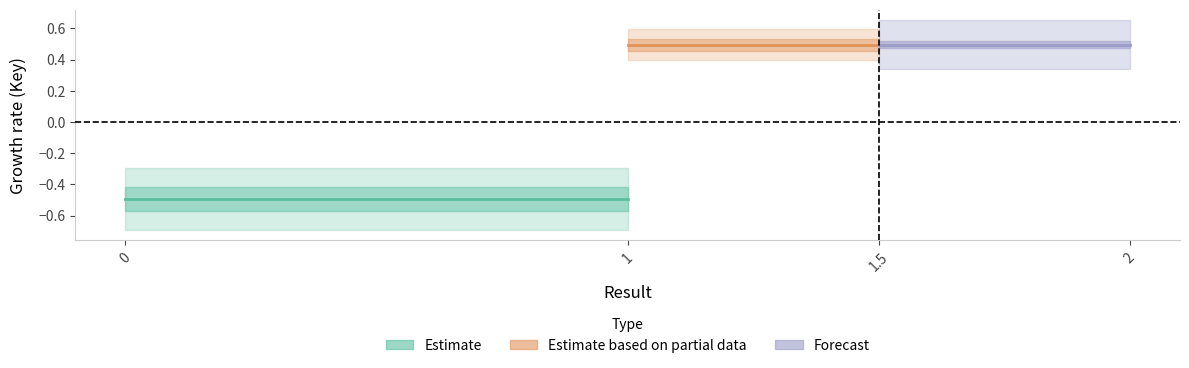

Is this an area chart (filled region under the line)?

No